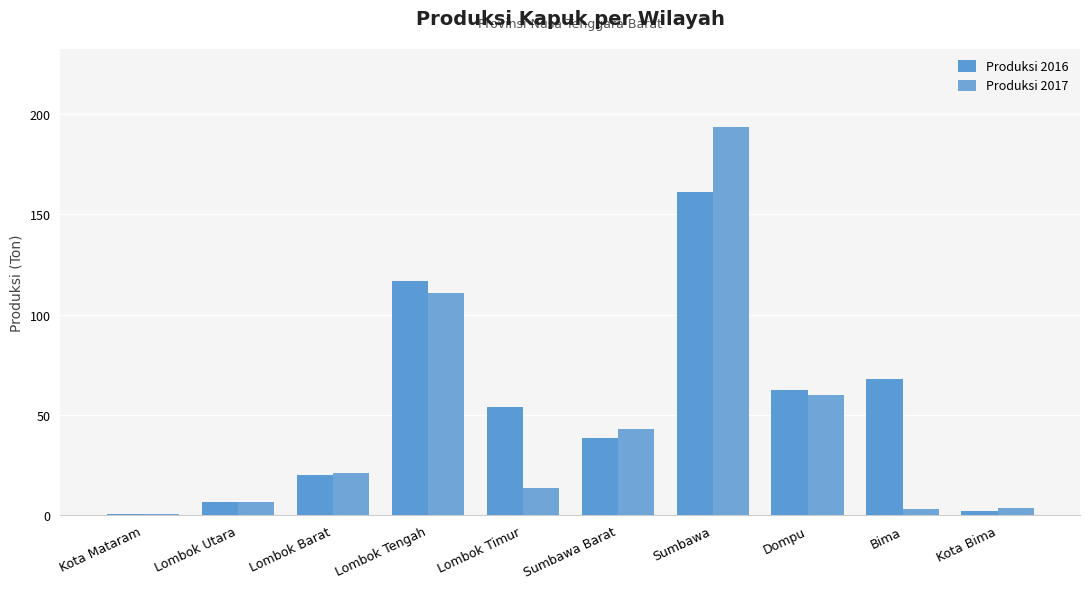

Reading right to left, list all the values displayed in this chart.

Produksi 2016: 2.1	68.1	62.6	161.1	38.6	53.8	116.6	20.2	6.4	0.5
Produksi 2017: 3.6	3.0	59.8	193.7	43.3	13.5	111.0	21.1	6.5	0.5